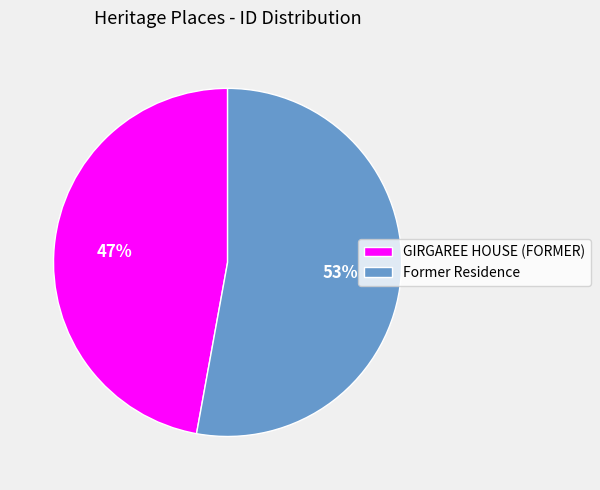

What percentage is the Former Residence slice, to the nearest percent?

53%